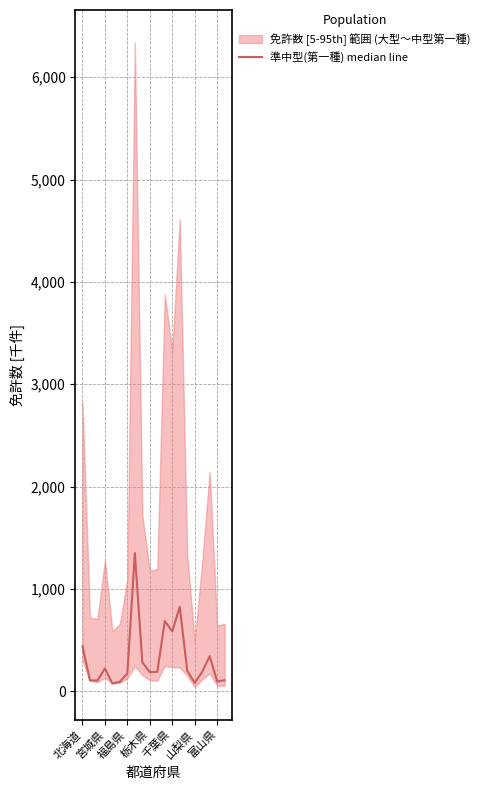

What is the difference between the values at 千葉県 and 17?

267.8